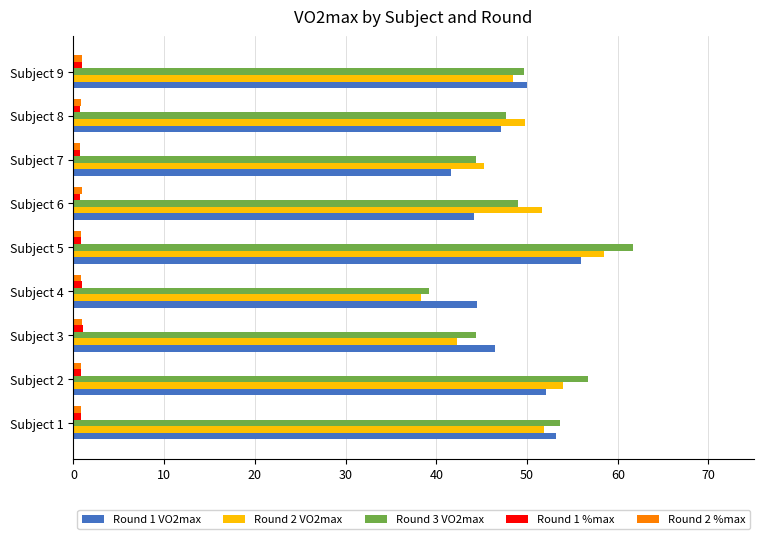

Which series has the widest spread of values?

Round 3 VO2max